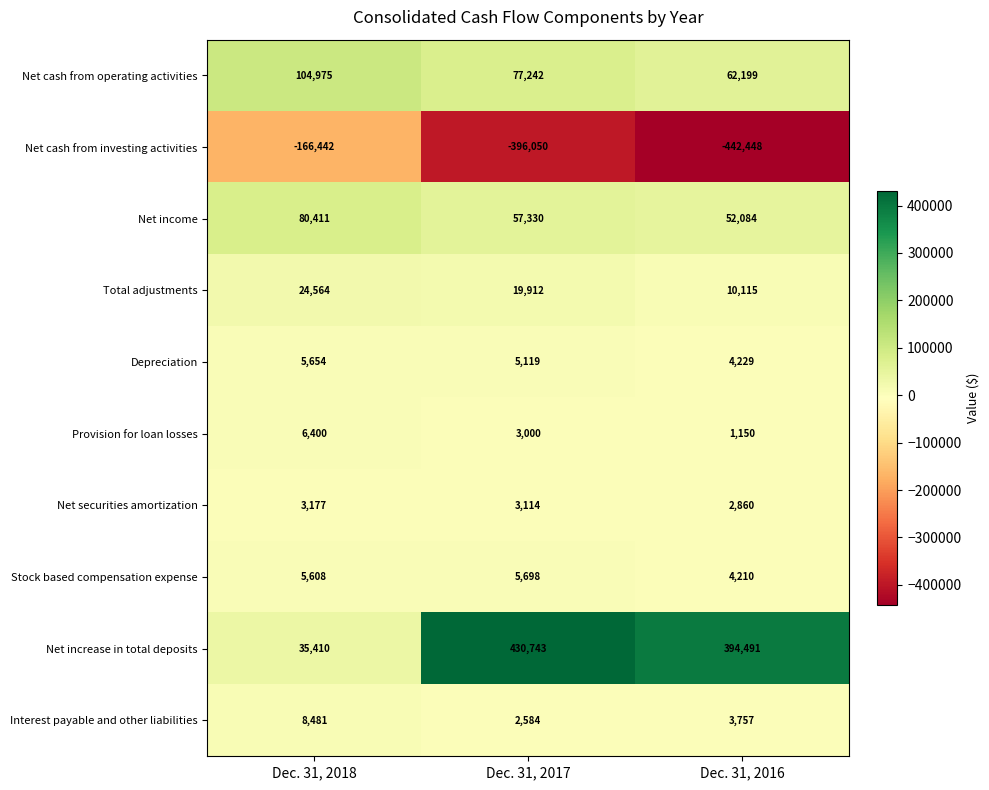

Which label corresponds to the smallest value in the chart?

Dec. 31, 2016